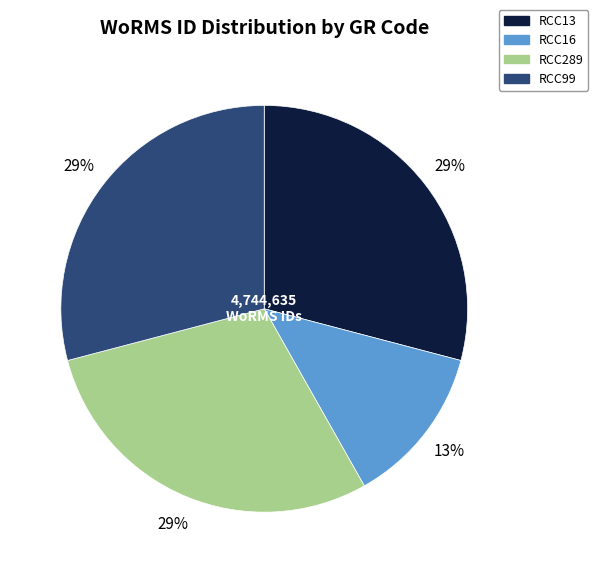

What is the smallest slice in the pie chart?

RCC16